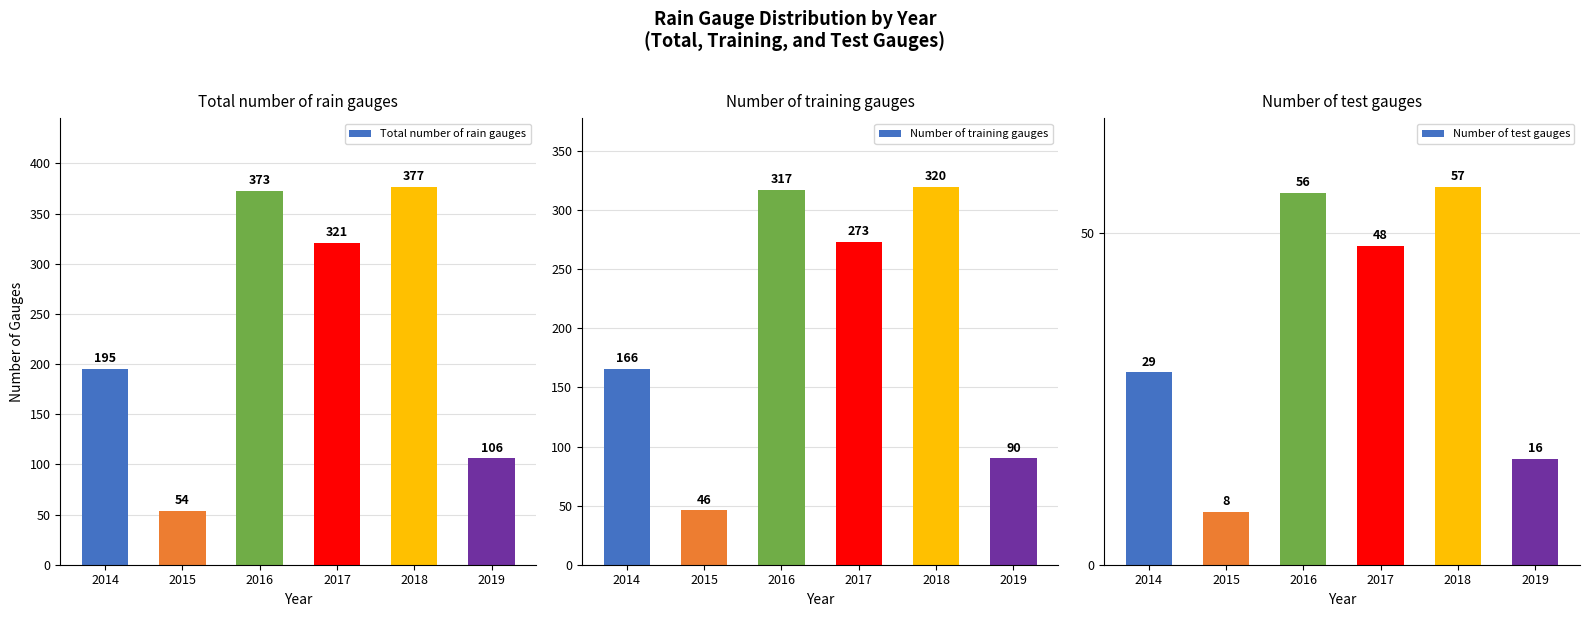

What is the value of the Total number of rain gauges bar at the 1st from the left?

195